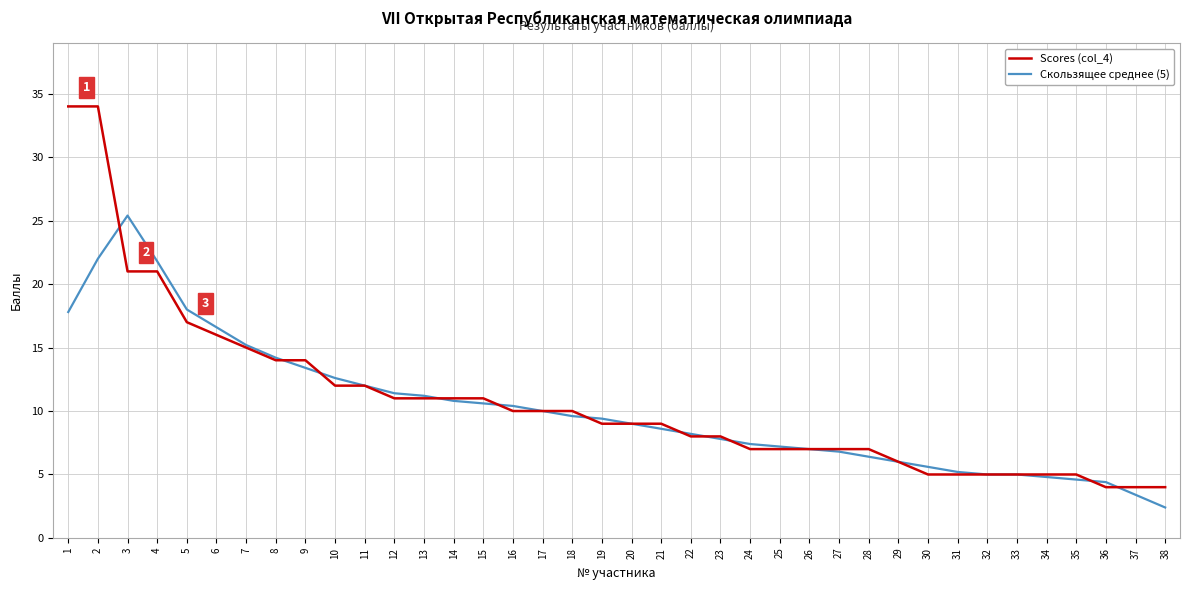

What is the sum of all Скользящее среднее (5) values?

387.2